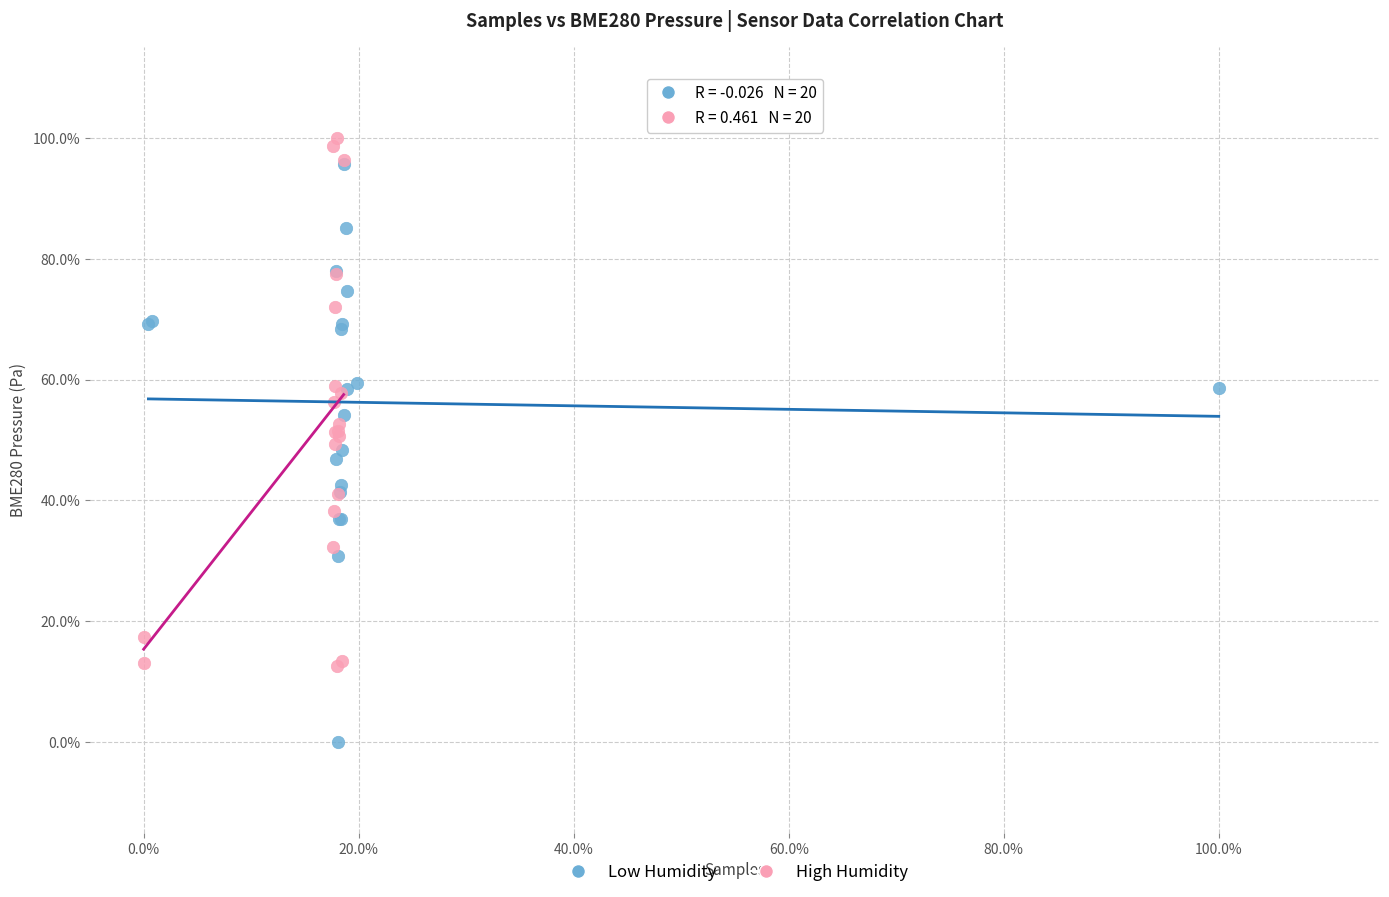

What are all the series names shown in the legend?

Low Humidity, High Humidity